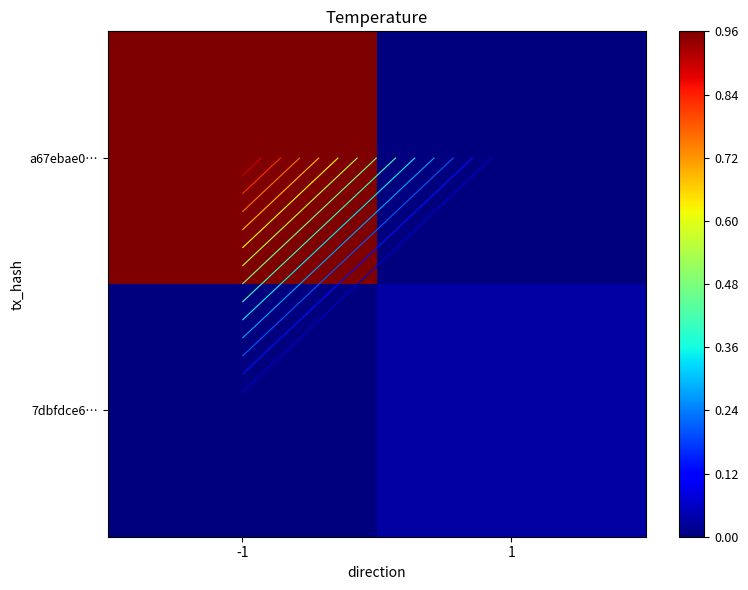

Is it true that a67ebae0… equals 0.3 at 1?

False